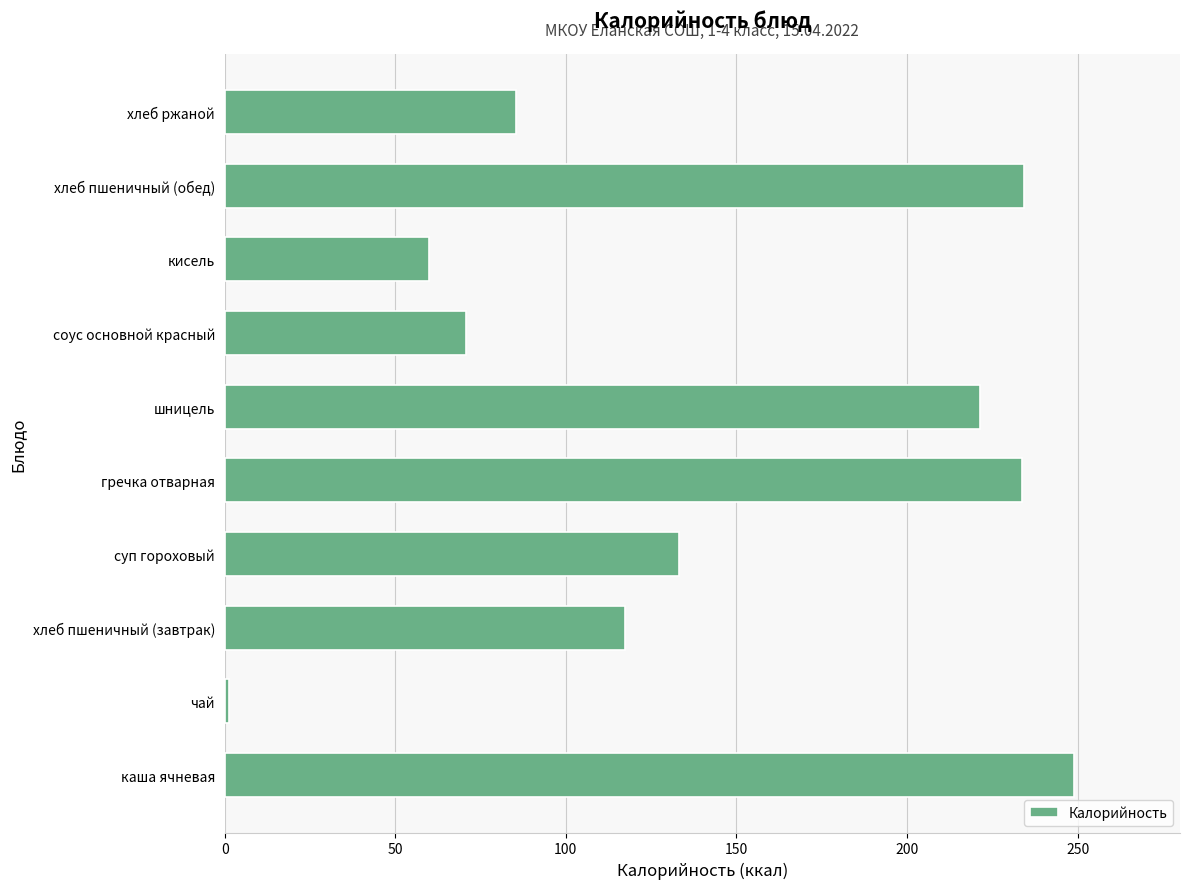

What is the difference between the values at кисель and соус основной красный?

10.8